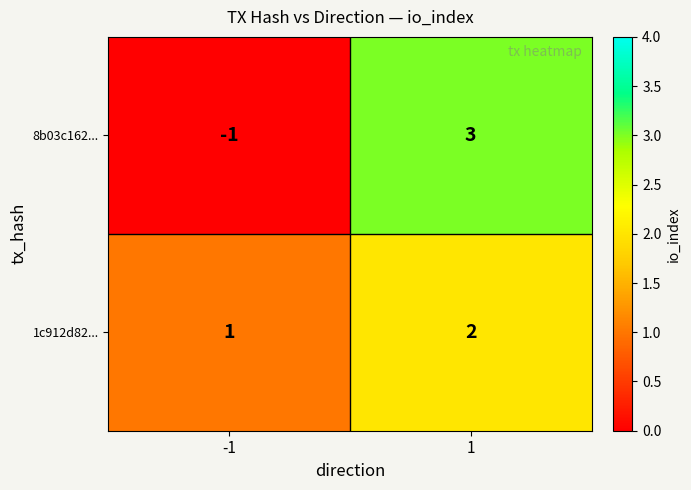

True or false: 8b03c162... has a value of -1 at -1.

True